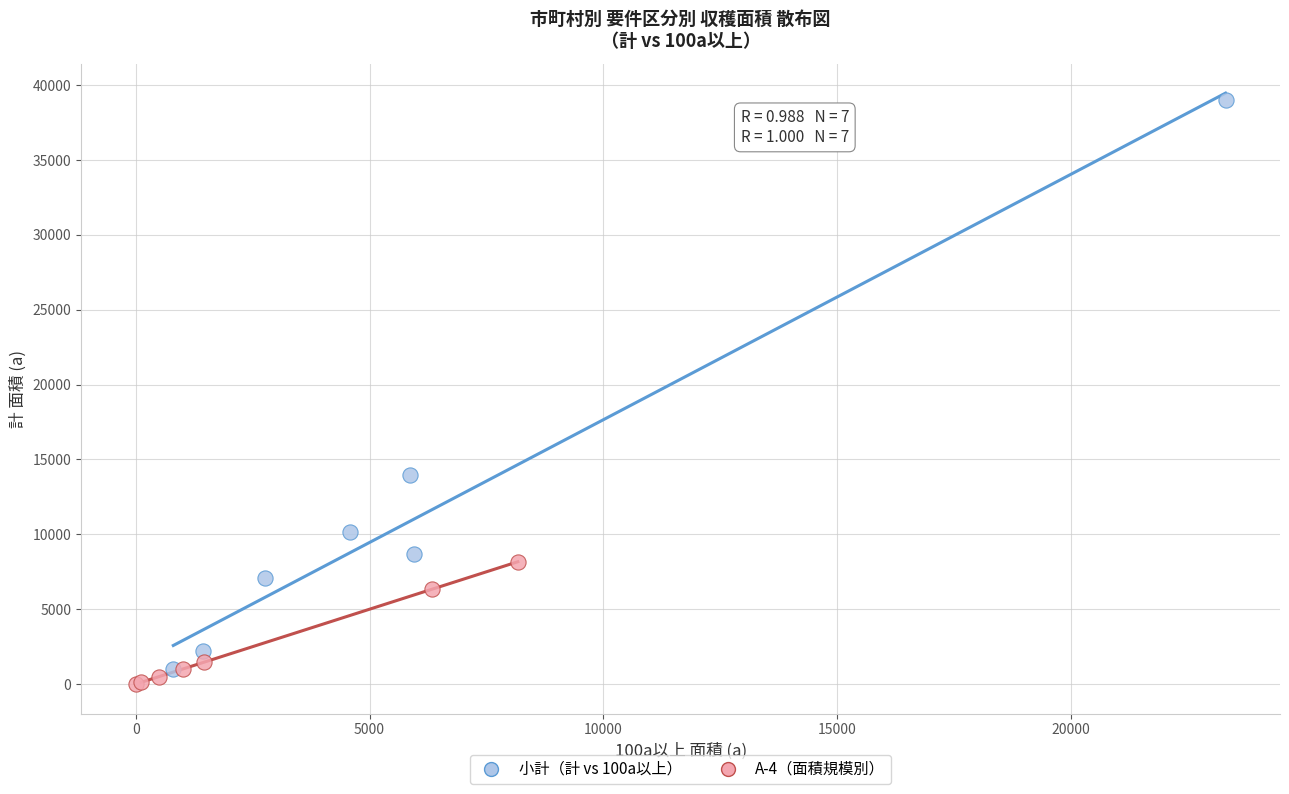

Which series contains the highest Y value?

小計（計 vs 100a以上）